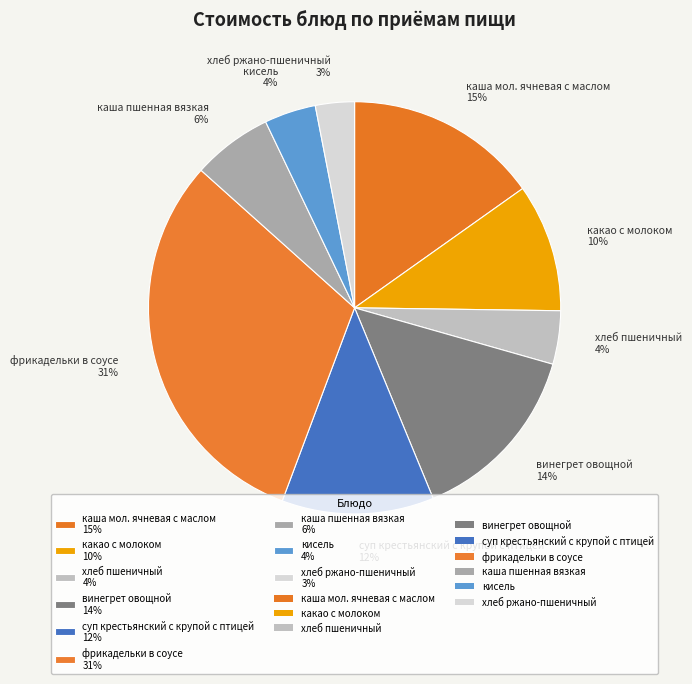

What is the ratio of the value at кисель to the value at суп крестьянский с крупой с птицей?

0.3